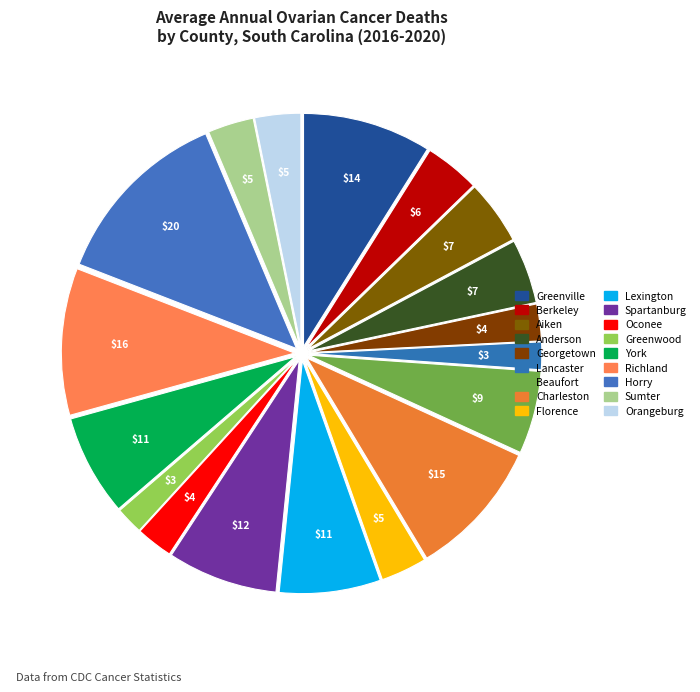

To the nearest percent, what portion does Orangeburg represent?

3%